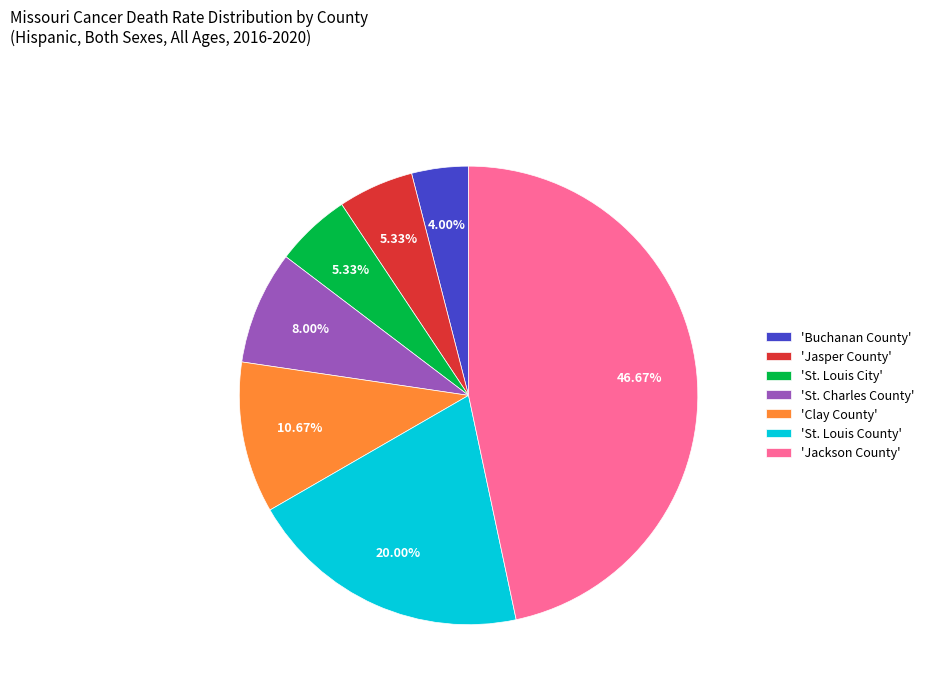

Between 'St. Charles County' and 'St. Louis City', which is larger?

'St. Charles County'